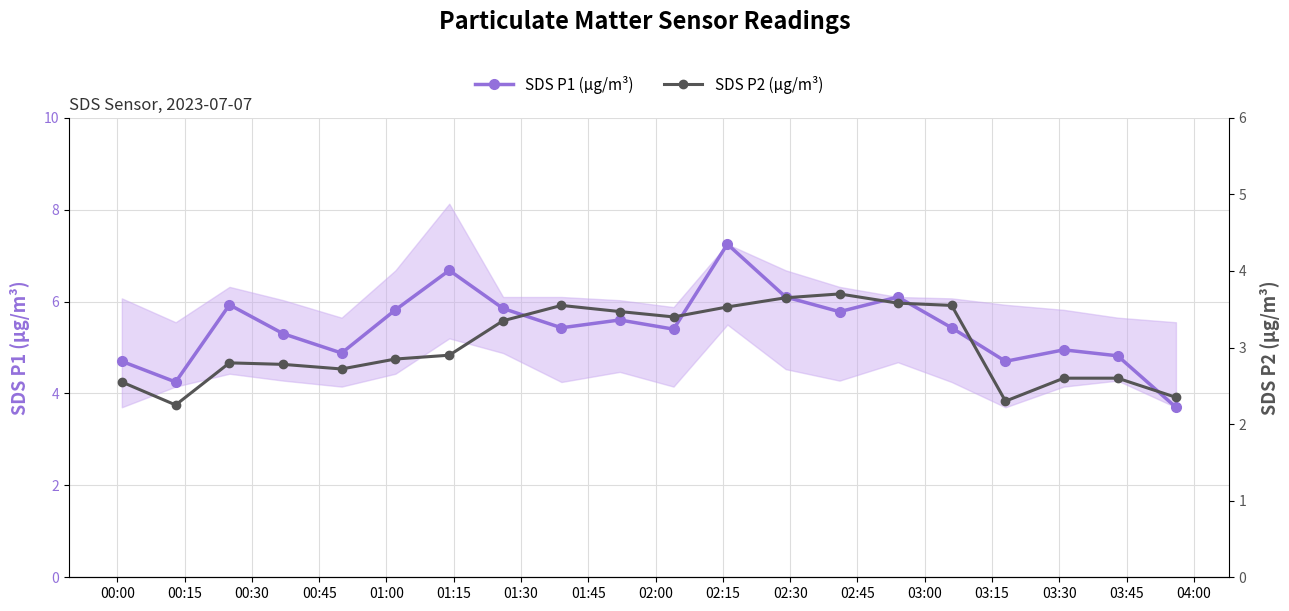

True or false: SDS P1 (µg/m³) and SDS P2 (µg/m³) cross at least once.

False